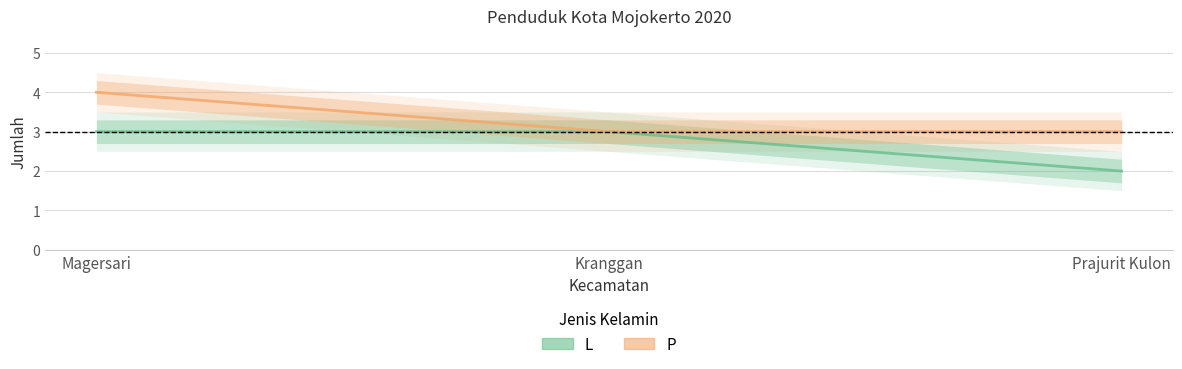

Which category has the lowest value across all series?

Prajurit Kulon